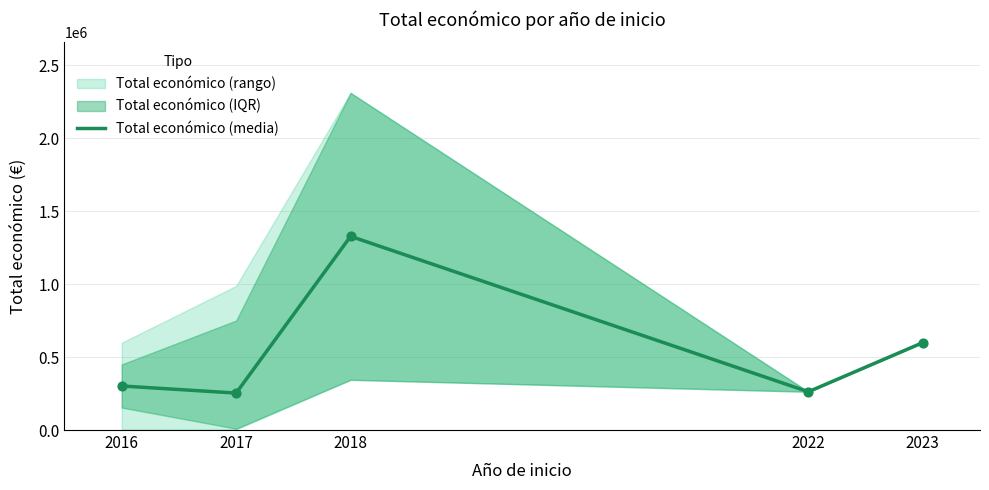

Between 2023 and 2022, which is larger?

2023